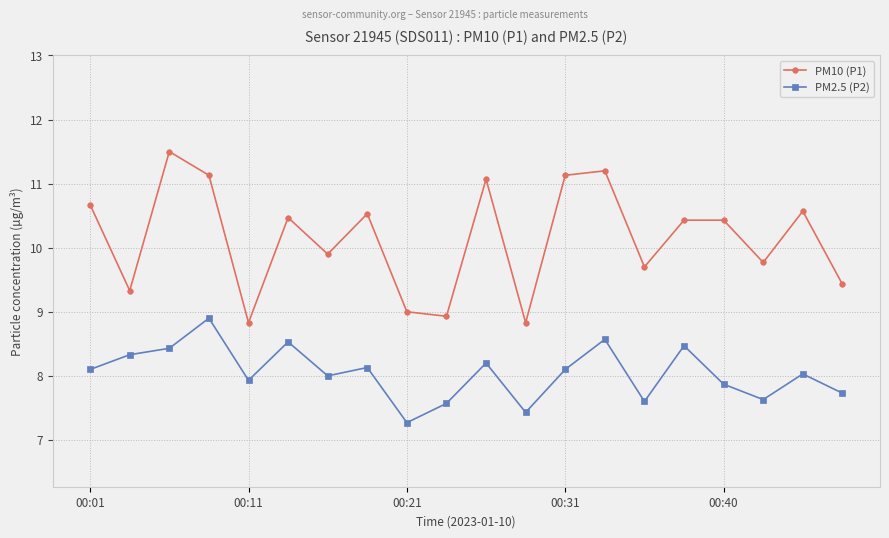

In PM10 (P1), how many points are lower than both neighbors (excluding endpoints)?

7